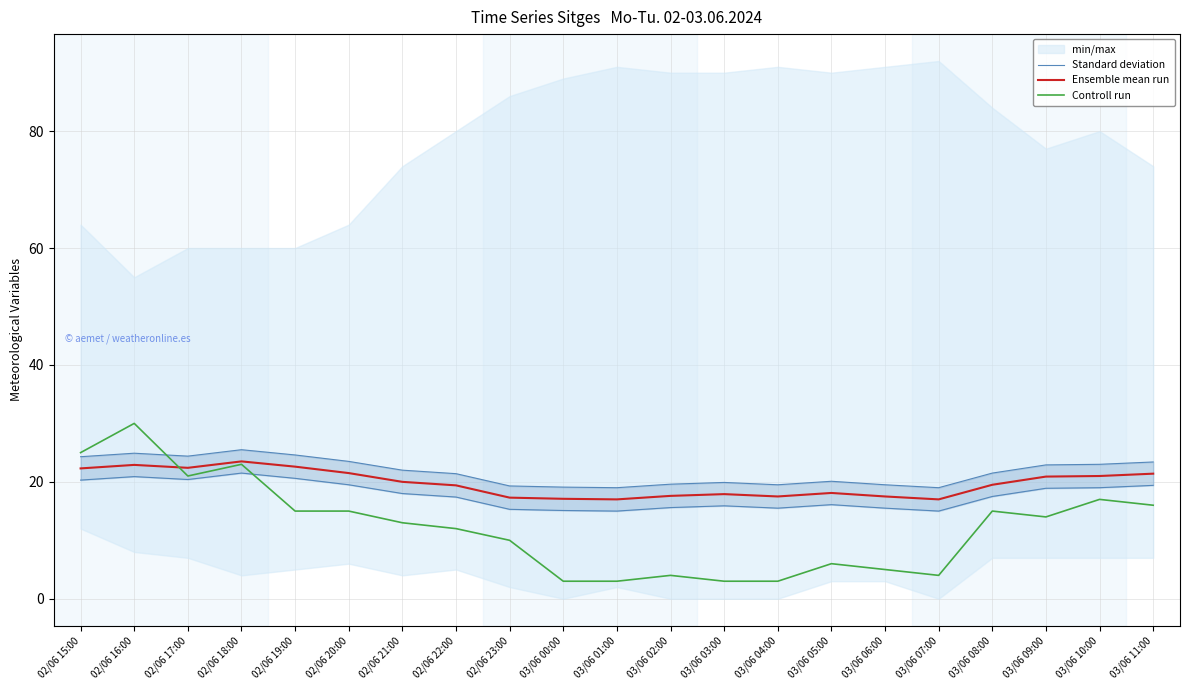

Where is the first local minimum for Ensemble mean run?

02/06 17:00